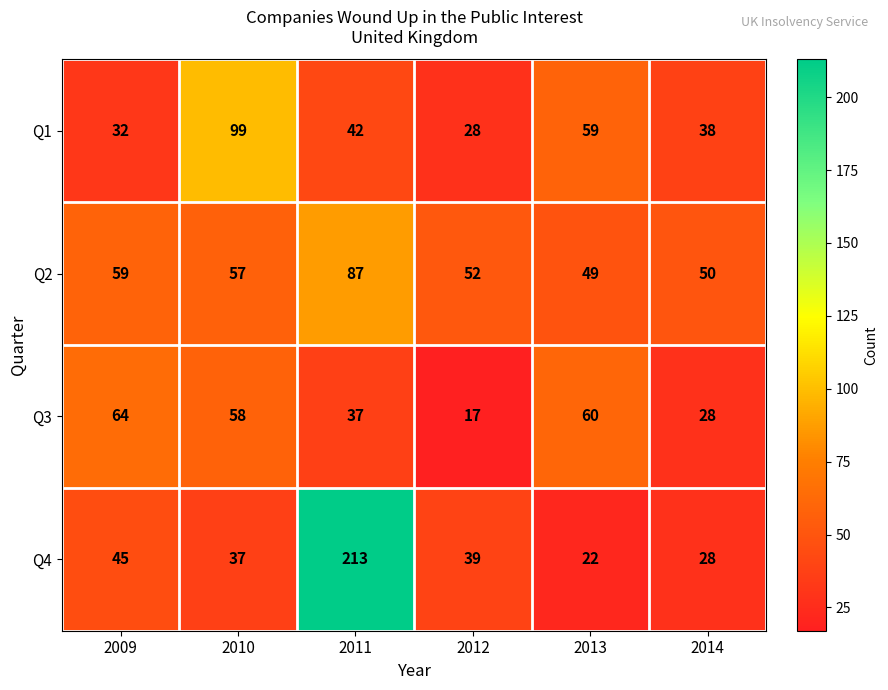

At which label is Q2 closest to 68?

2009